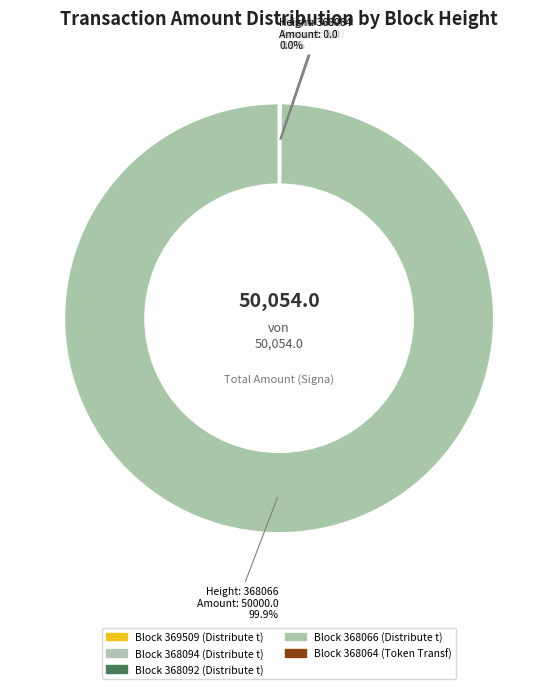

Count the number of slices in the pie.

5